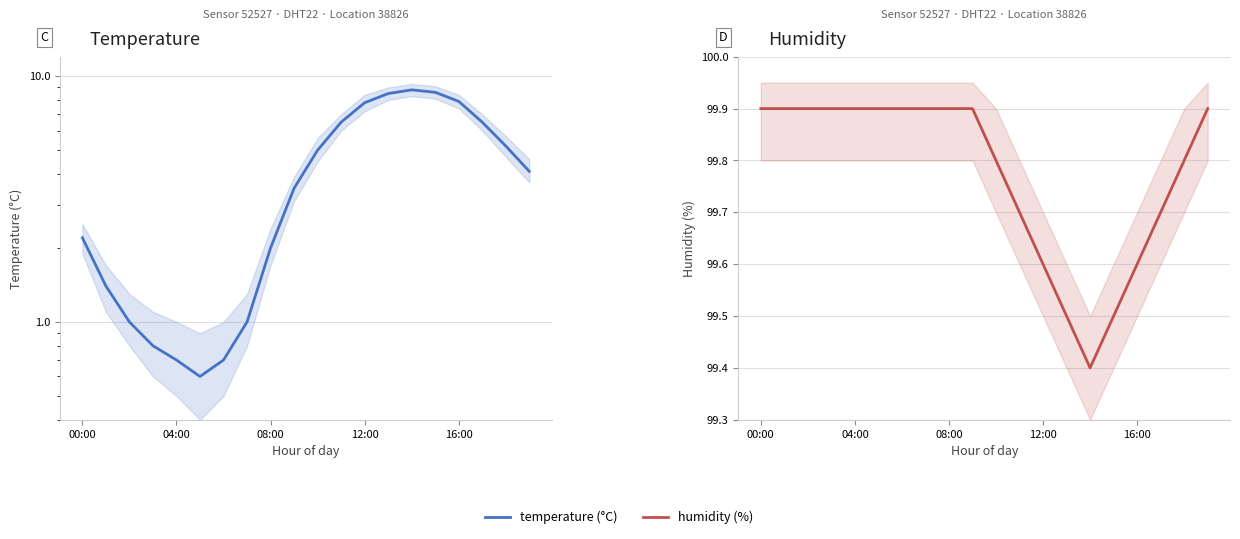

Which series has the largest total across all categories?

humidity